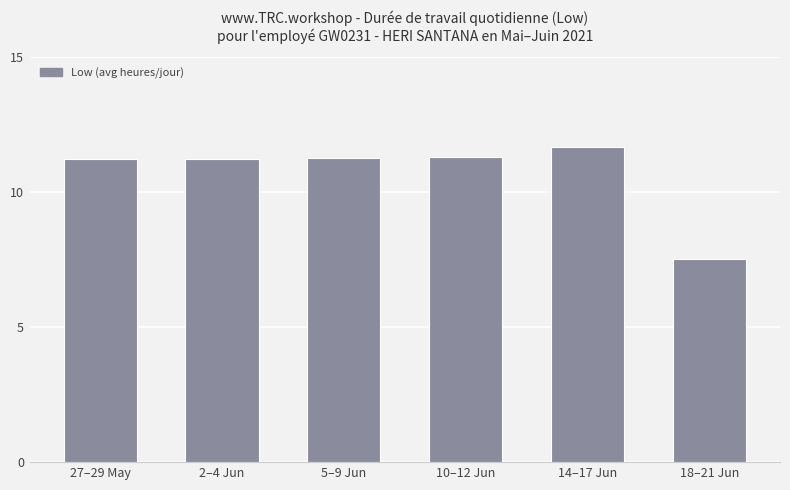

How many values are below 11?

1